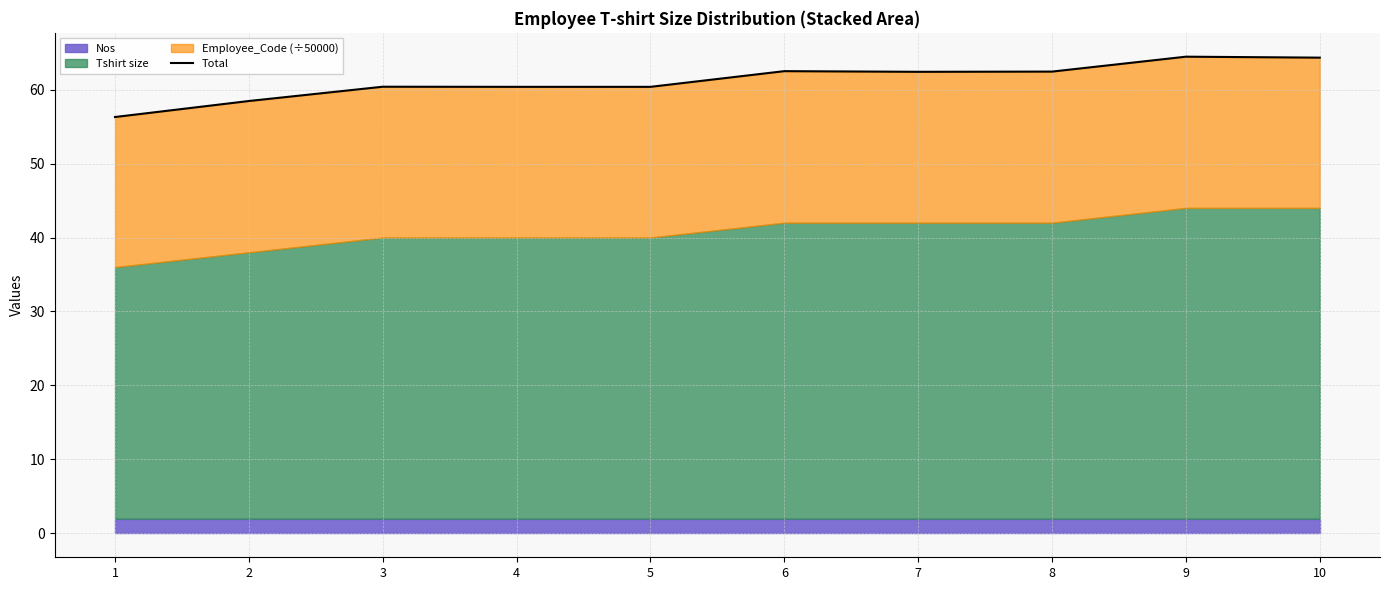

At which category does the chart reach its peak across all series?

9